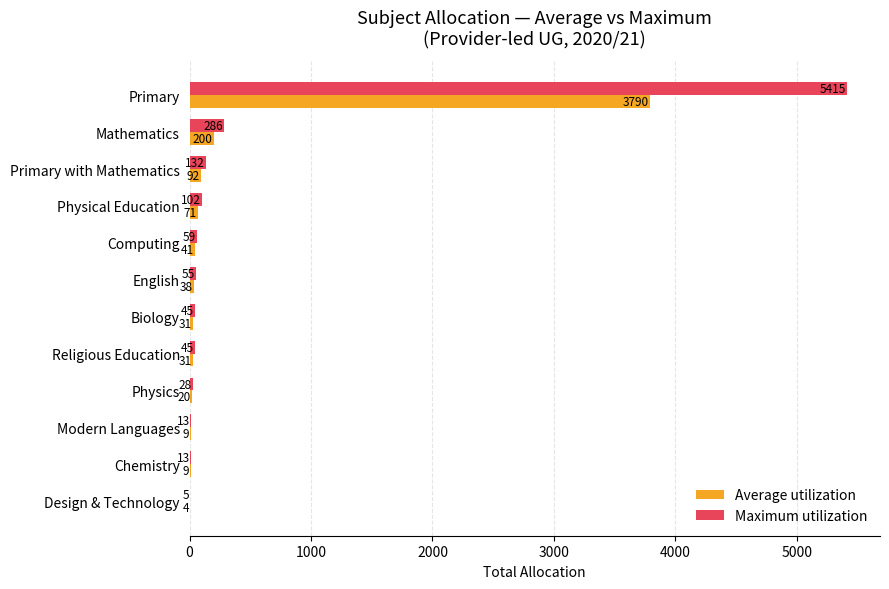

The value of Maximum utilization at Biology is 45.0. True or false?

True